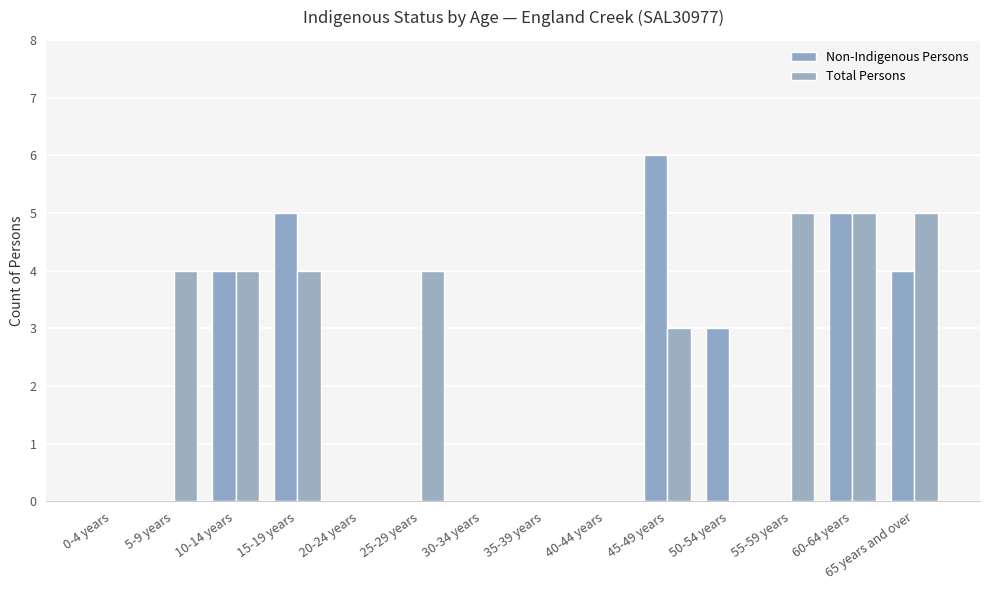

Reading left to right, transcribe all the data shown in this chart.

Non-Indigenous Persons: 0-4 years=0	5-9 years=0	10-14 years=4	15-19 years=5	20-24 years=0	25-29 years=0	30-34 years=0	35-39 years=0	40-44 years=0	45-49 years=6	50-54 years=3	55-59 years=0	60-64 years=5	65 years and over=4
Total Persons: 0-4 years=0	5-9 years=4	10-14 years=4	15-19 years=4	20-24 years=0	25-29 years=4	30-34 years=0	35-39 years=0	40-44 years=0	45-49 years=3	50-54 years=0	55-59 years=5	60-64 years=5	65 years and over=5